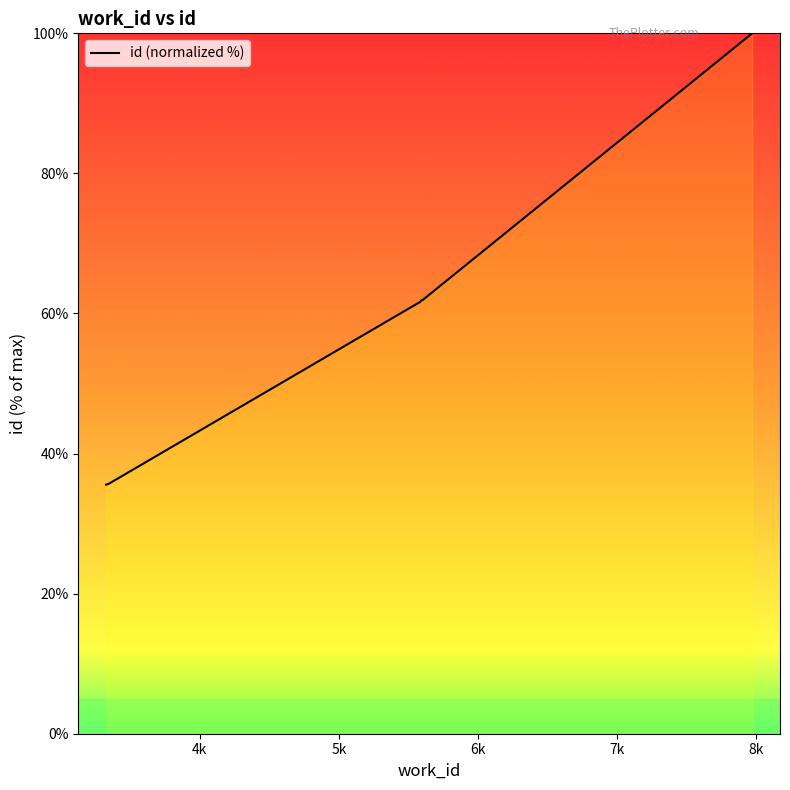

What is the difference between the maximum and minimum values?

64.4